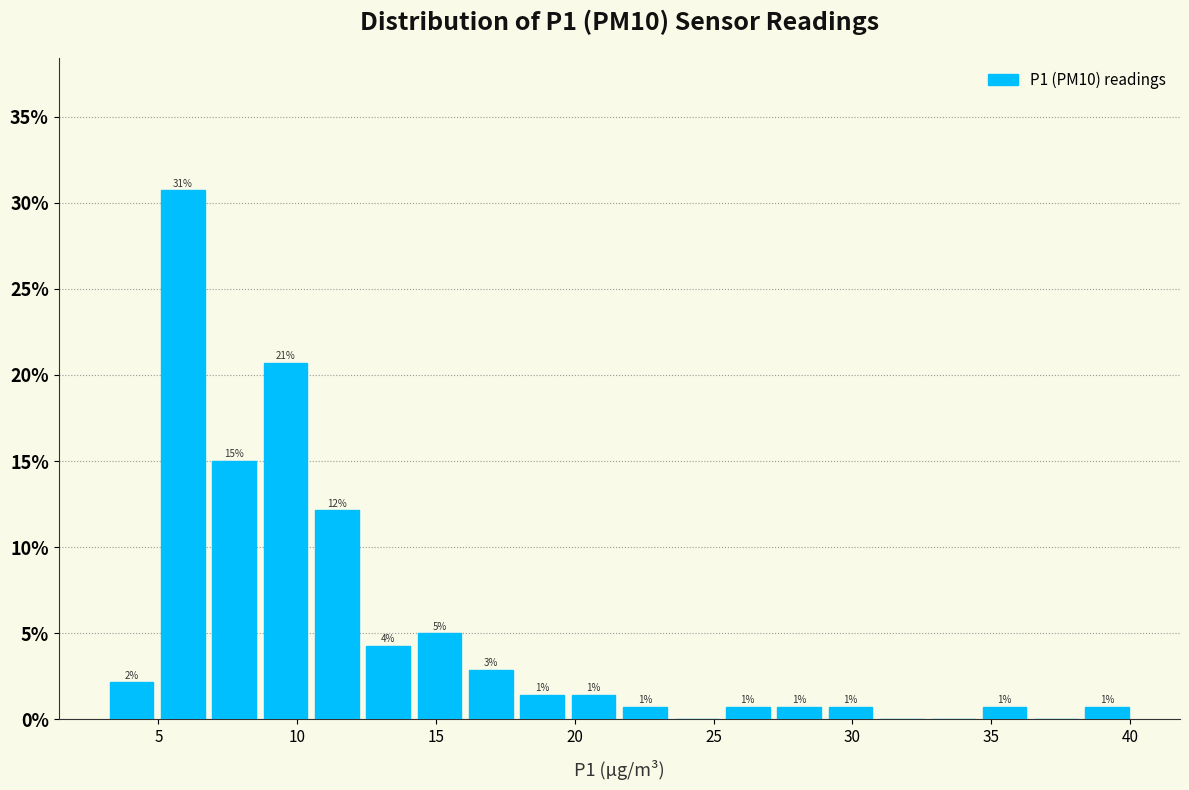

Around what value on the x-axis is the tallest bar? Give the approximate position of its centre, as read against the axis.

6.0